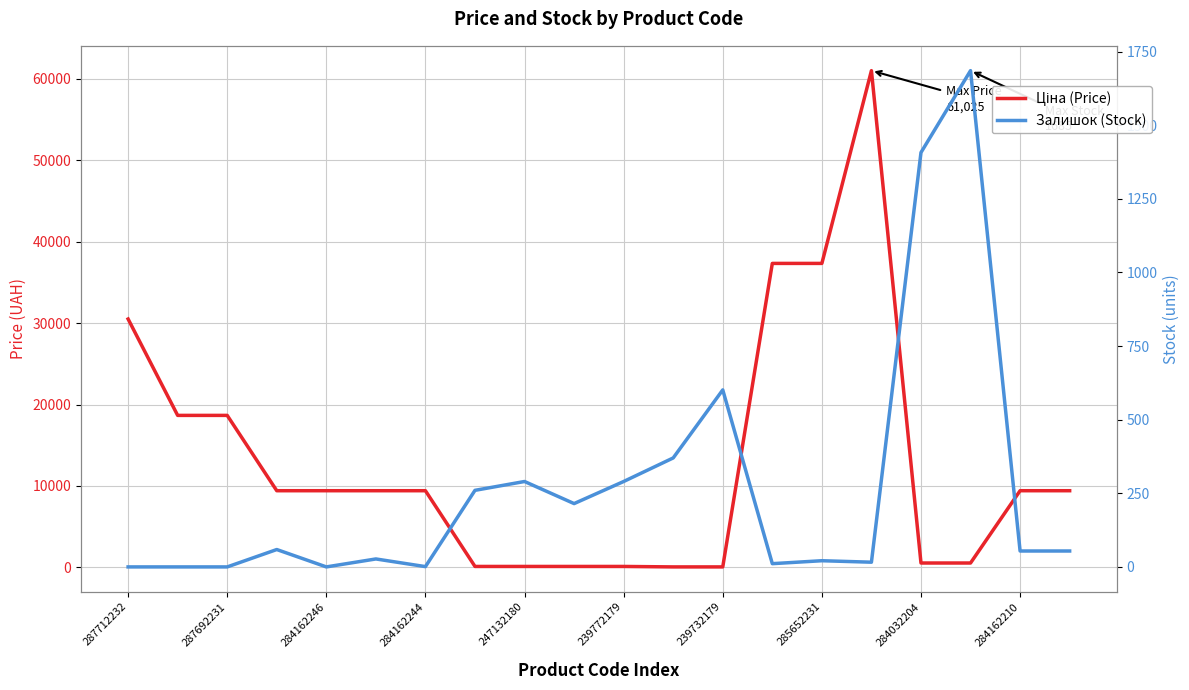

At which category does the chart reach its peak across all series?

15